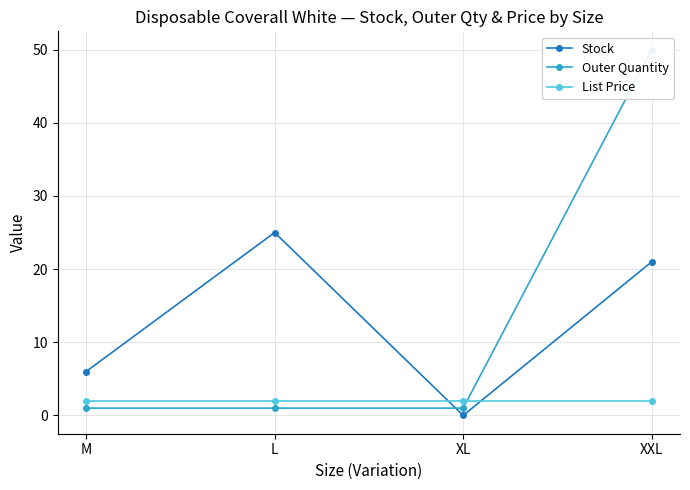

Does the chart have visible grid lines?

Yes